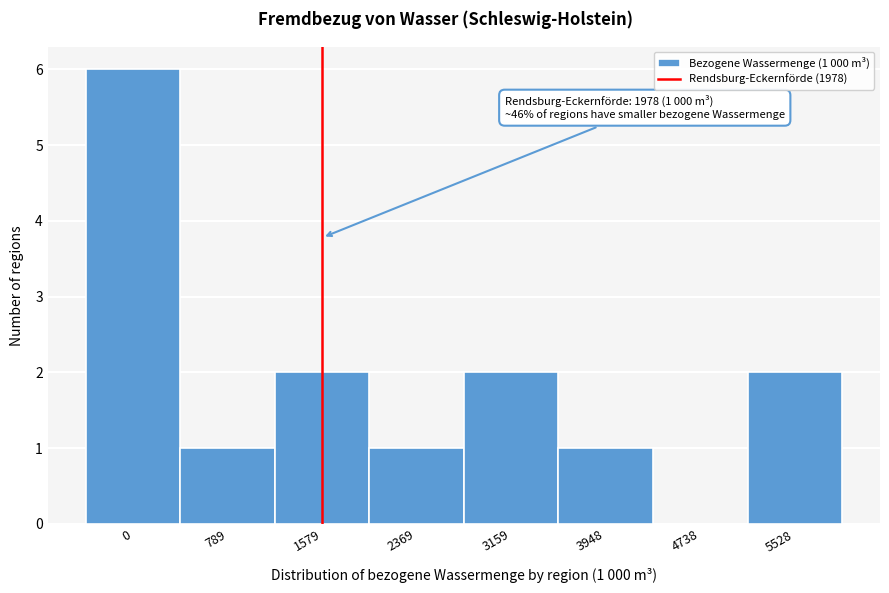

Reading left to right, transcribe all the data shown in this chart.

0=6	789=1	1579=2	2369=1	3159=2	3948=1	4738=0	5528=2